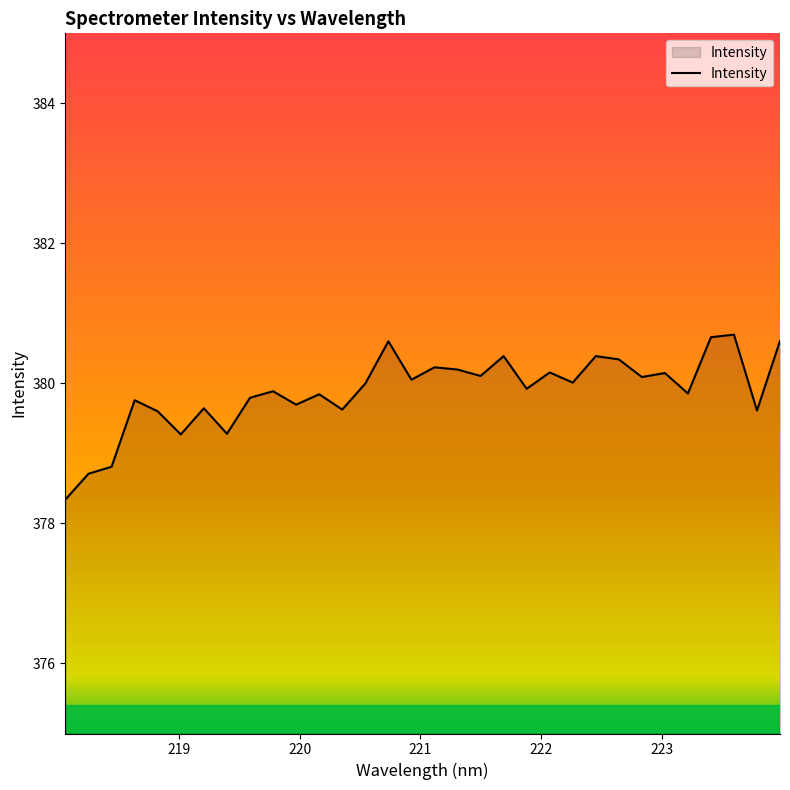

What is the smallest value displayed?

378.3